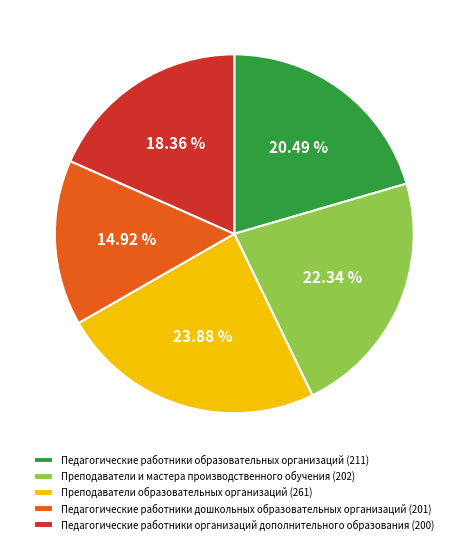

Approximately how many times larger is the value at Преподаватели и мастера производственного обучения (202) compared to Педагогические работники дошкольных образовательных организаций (201)?

1.5